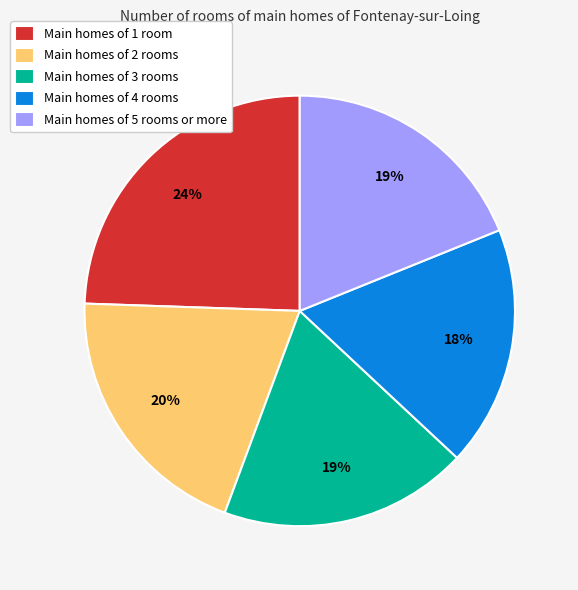

The Main homes of 1 room slice represents 24% of the pie. True or false?

True